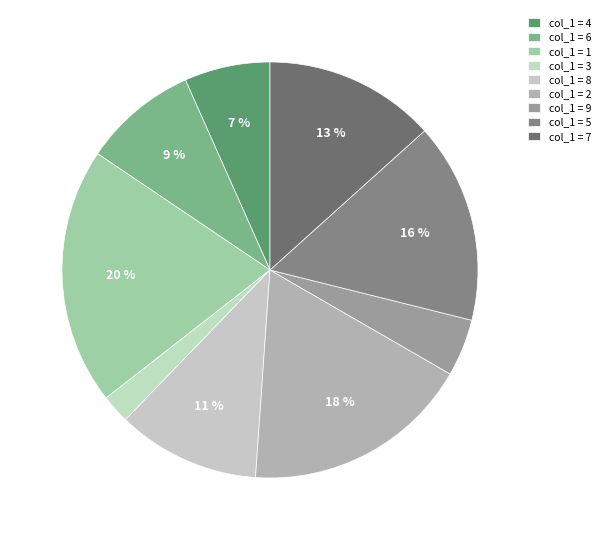

Count the number of slices in the pie.

9